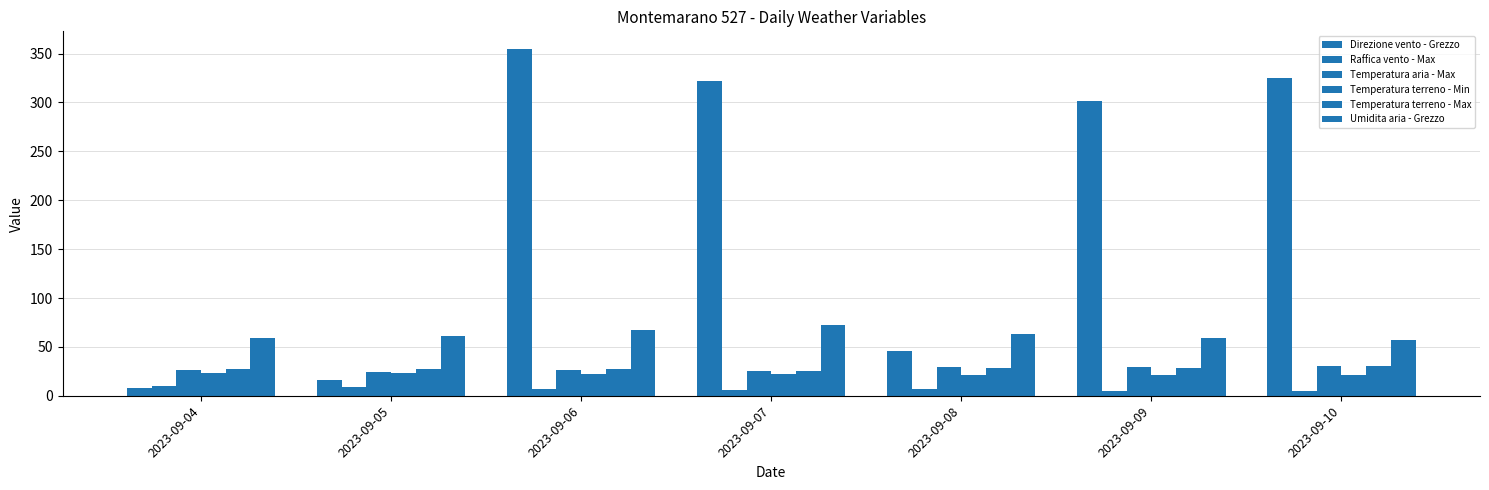

What is the value of the Raffica vento - Max bar at the 6th from the left?

4.9